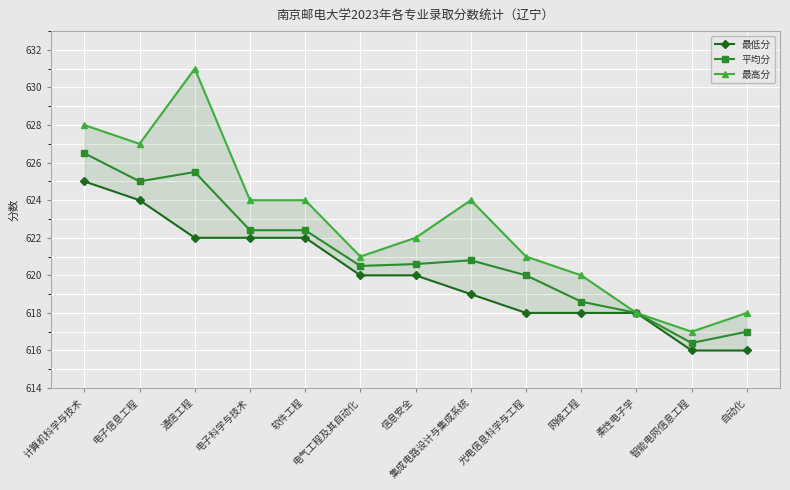

True or false: 平均分 and 最高分 intersect in this chart.

False